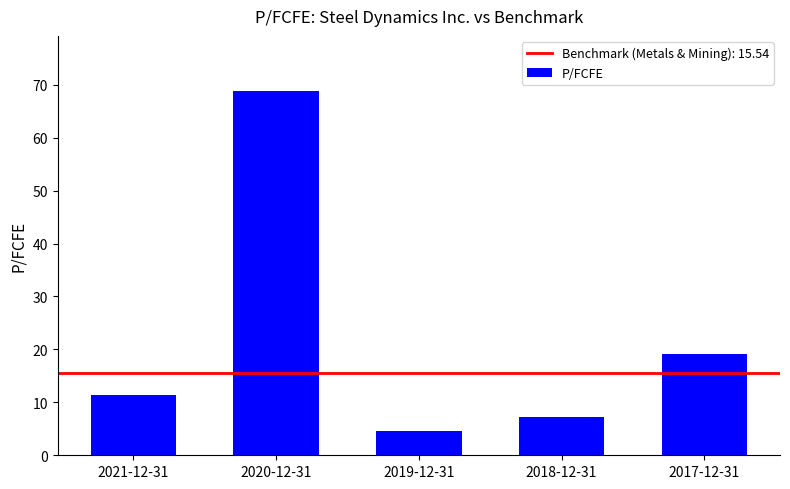

How many bars are there in total?

5